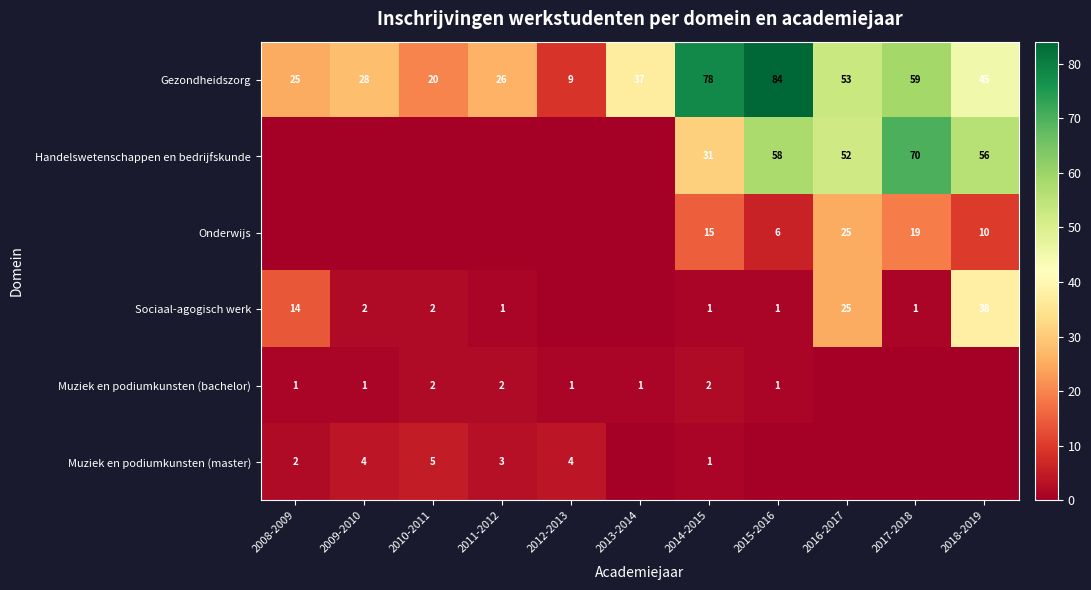

What is the sum of the Handelswetenschappen en bedrijfskunde values at 2016-2017 and 2014-2015?

83